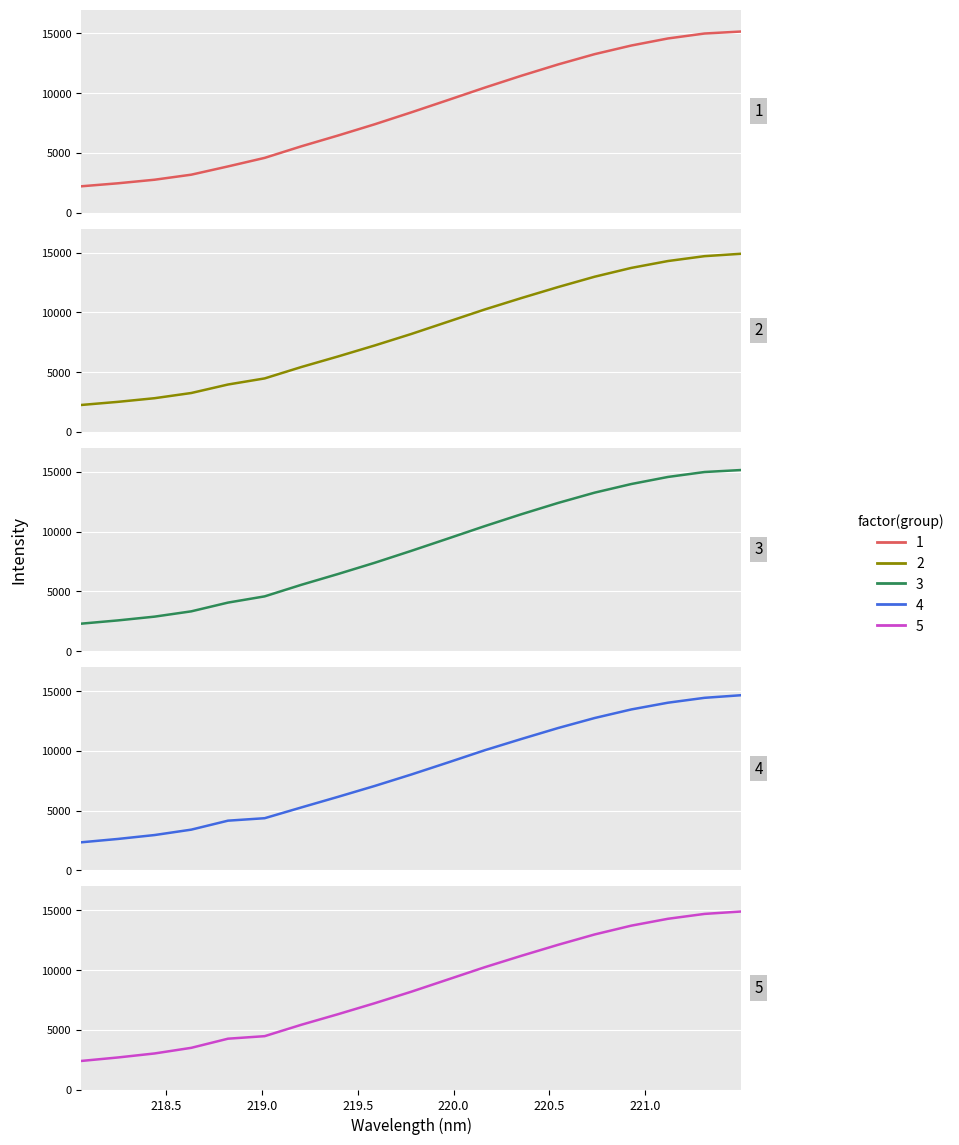

What is the highest value of the 4 series?

14658.6